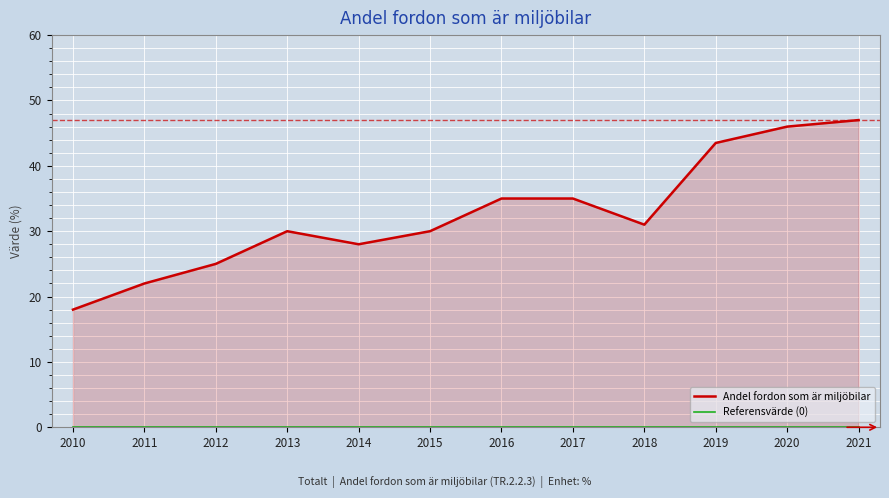

List the series in order of their peak value, highest first.

Andel fordon som är miljöbilar, Referensvärde (0)